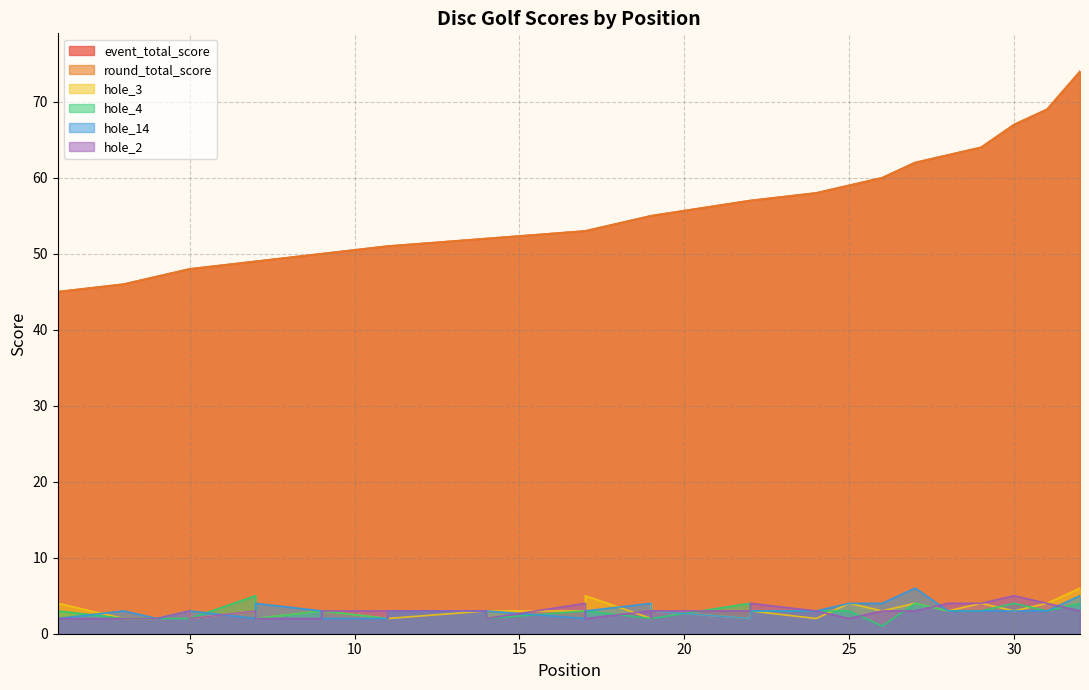

Reading left to right, transcribe all the data shown in this chart.

event_total_score: 45	45	46	47	48	48	49	49	50	50	51	51	51	52	52	52	53	53	55	55	55	57	57	58	59	60	62	63	64	67	69	74
round_total_score: 45	45	46	47	48	48	49	49	50	50	51	51	51	52	52	52	53	53	55	55	55	57	57	58	59	60	62	63	64	67	69	74
hole_3: 2	4	2	2	3	2	3	2	3	3	2	3	2	3	3	3	3	5	2	4	3	2	3	2	4	3	4	3	4	3	4	6
hole_4: 4	3	2	2	2	2	5	2	3	3	2	3	3	3	2	2	3	3	2	3	2	4	3	3	3	1	4	3	3	4	3	4
hole_14: 2	2	3	2	3	3	2	4	3	2	2	3	3	3	3	3	2	3	4	3	3	2	3	3	4	4	6	3	3	3	3	5
hole_2: 2	2	2	2	3	2	3	2	2	3	3	2	3	3	2	2	4	2	3	2	3	3	4	3	2	3	3	4	4	5	4	3